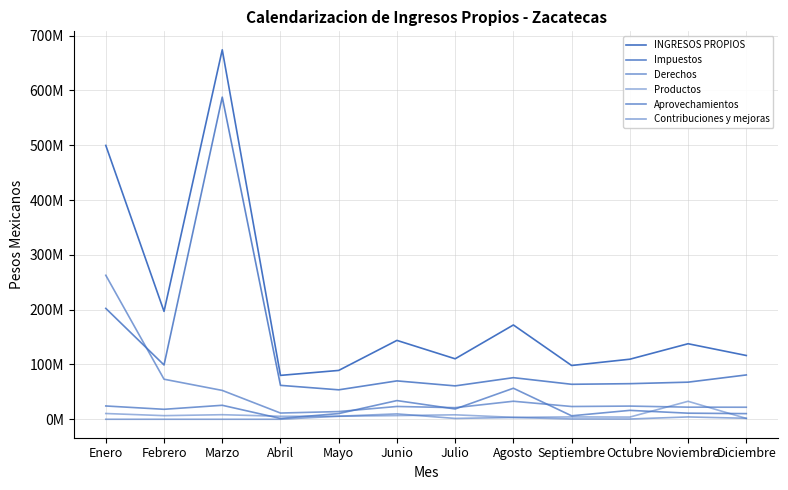

List the series in order of their peak value, highest first.

INGRESOS PROPIOS, Impuestos, Derechos, Aprovechamientos, Productos, Contribuciones y mejoras